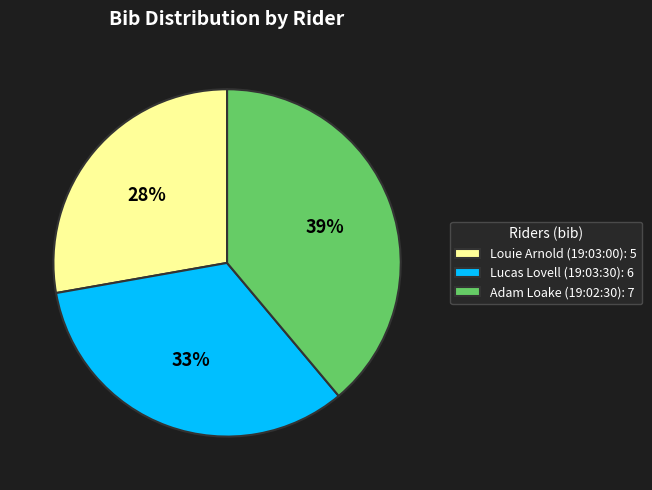

Rank the categories by value from highest to lowest.

Adam Loake (19:02:30), Lucas Lovell (19:03:30), Louie Arnold (19:03:00)